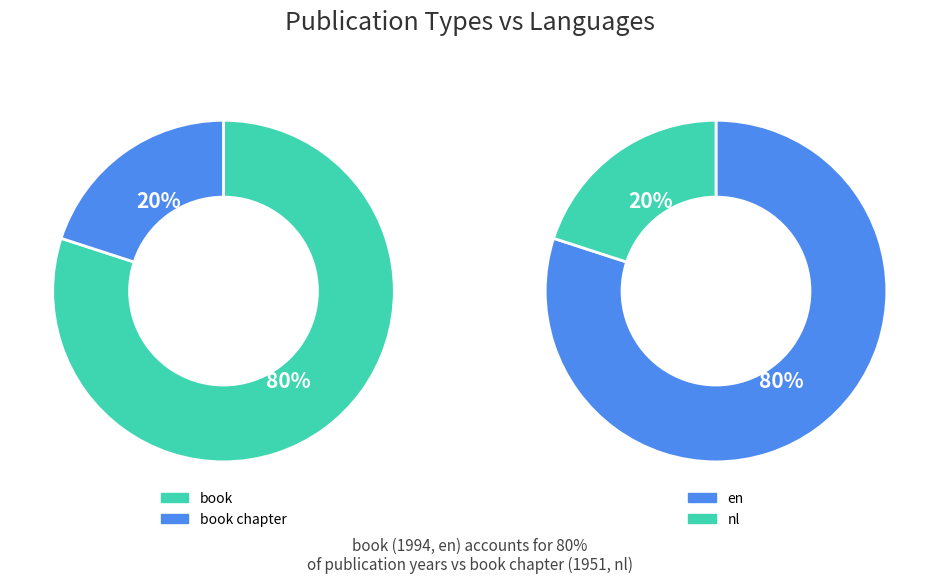

Rank the categories by value from lowest to highest.

1951, 1994